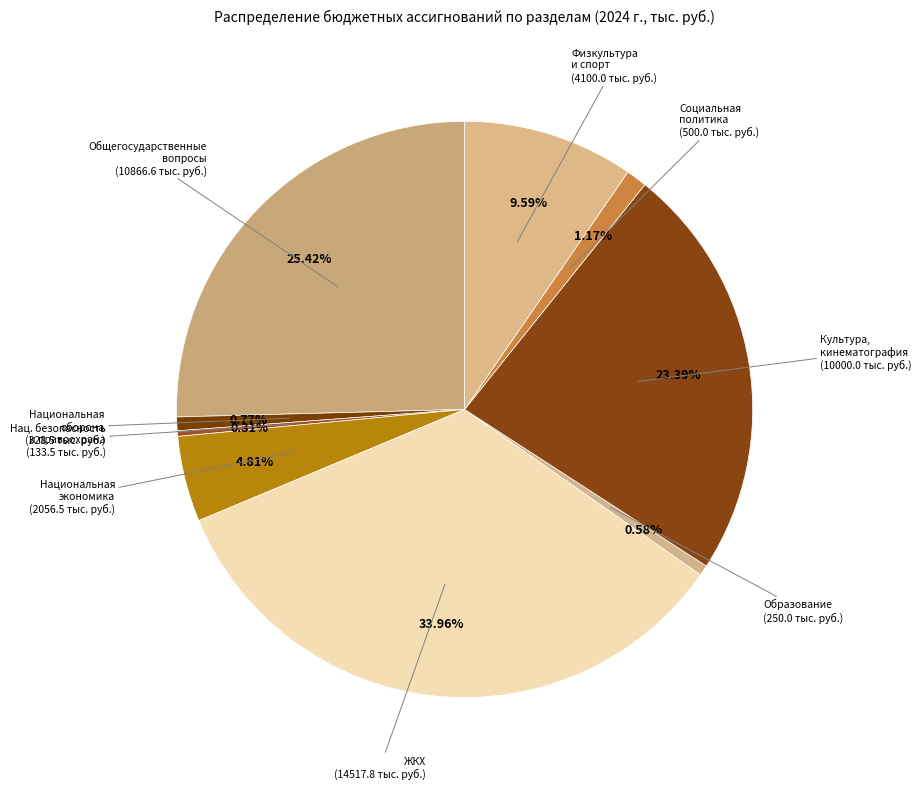

Which slice is the largest?

ЖКХ